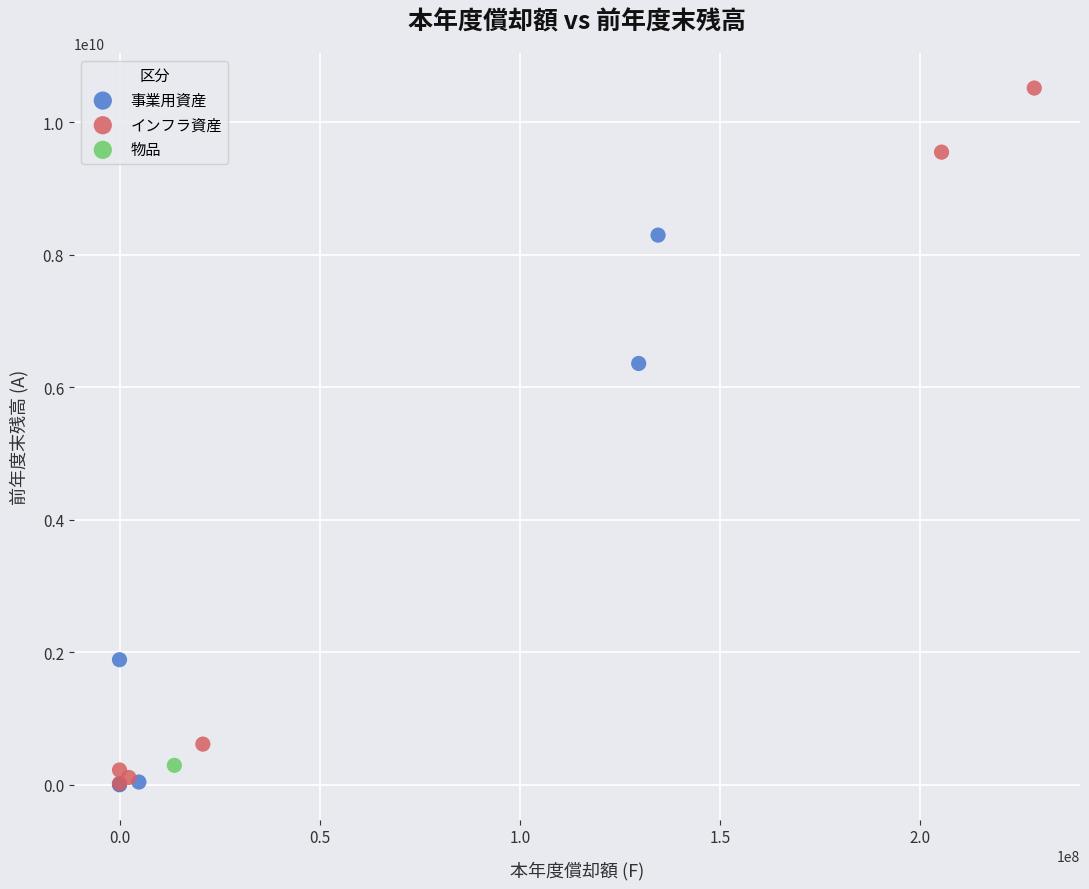

What are all the series names shown in the legend?

事業用資産, インフラ資産, 物品